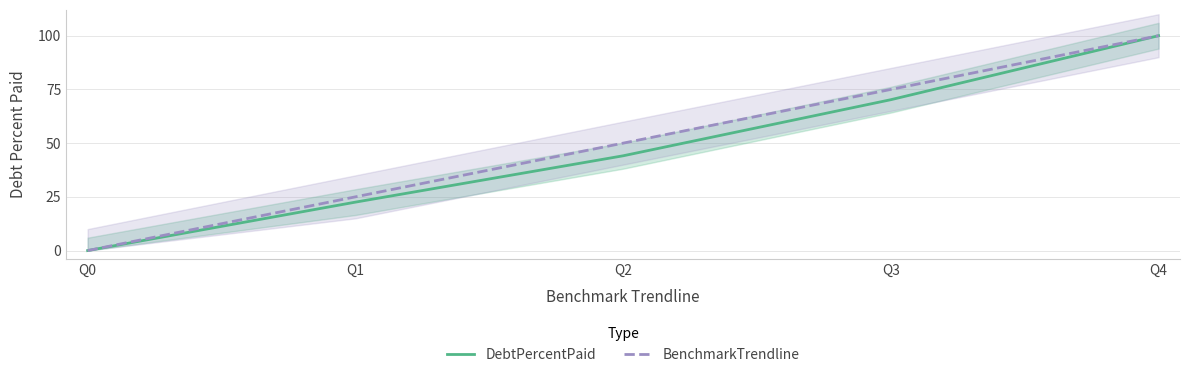

Reading right to left, transcribe all the data shown in this chart.

DebtPercentPaid: 100.0	70.2	44.1	22.5	0.0
BenchmarkTrendline: 100.0	75.0	50.0	25.0	0.0